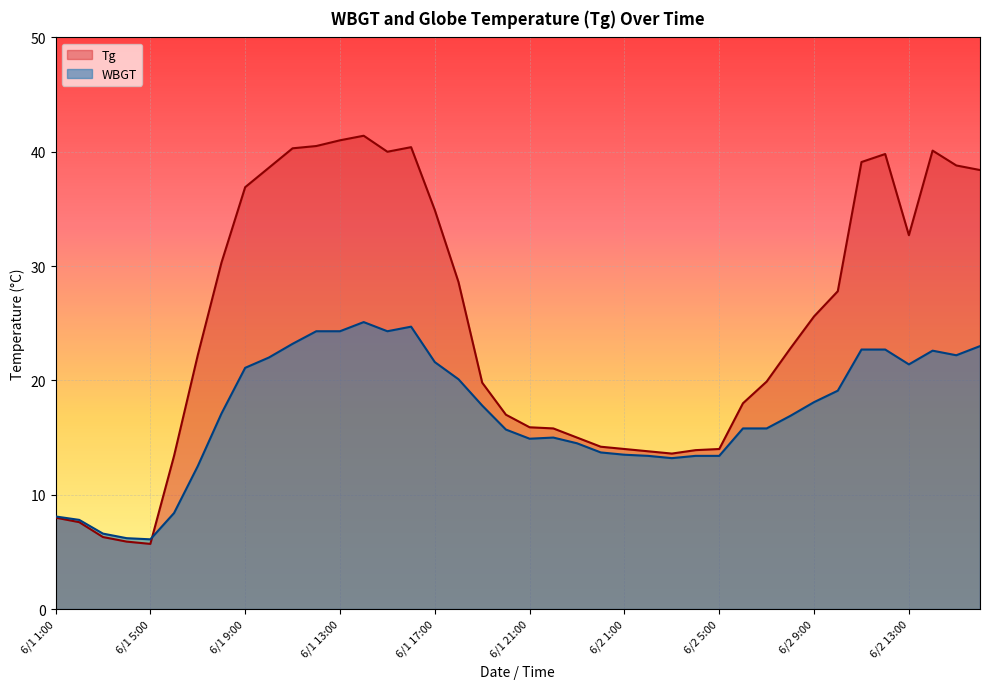

How many intersections are there between Tg and WBGT?

1